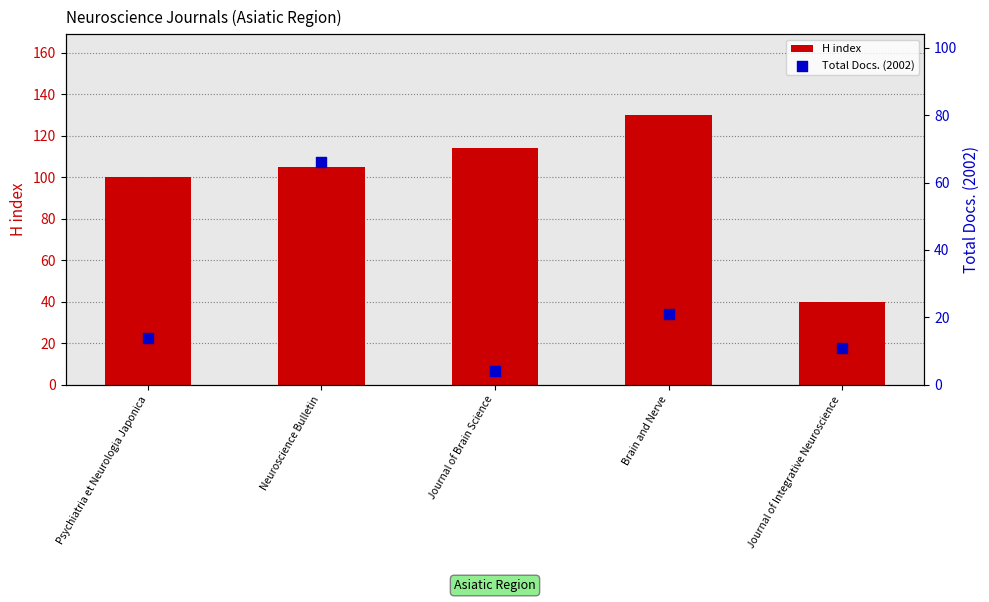

At how many categories does at least one series exceed 116?

1